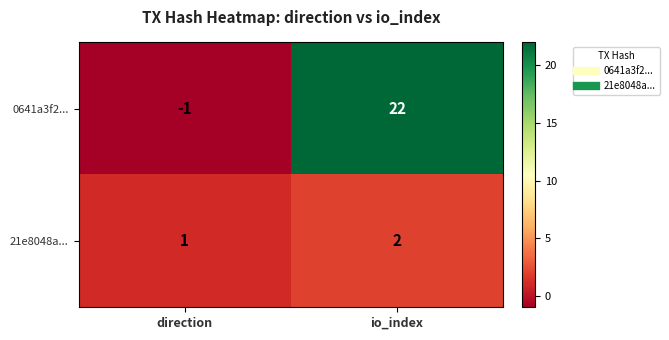

Between direction and io_index, which series saw the biggest shift?

0641a3f2...